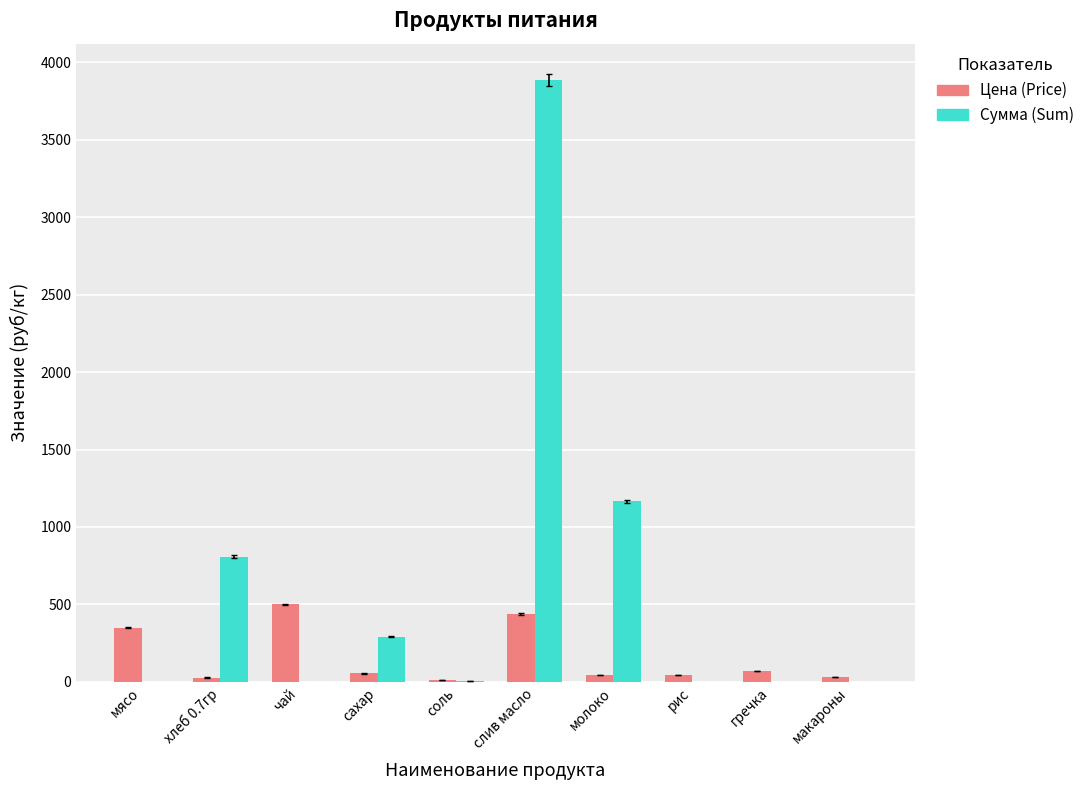

At which category is the sum across all series the highest?

слив масло